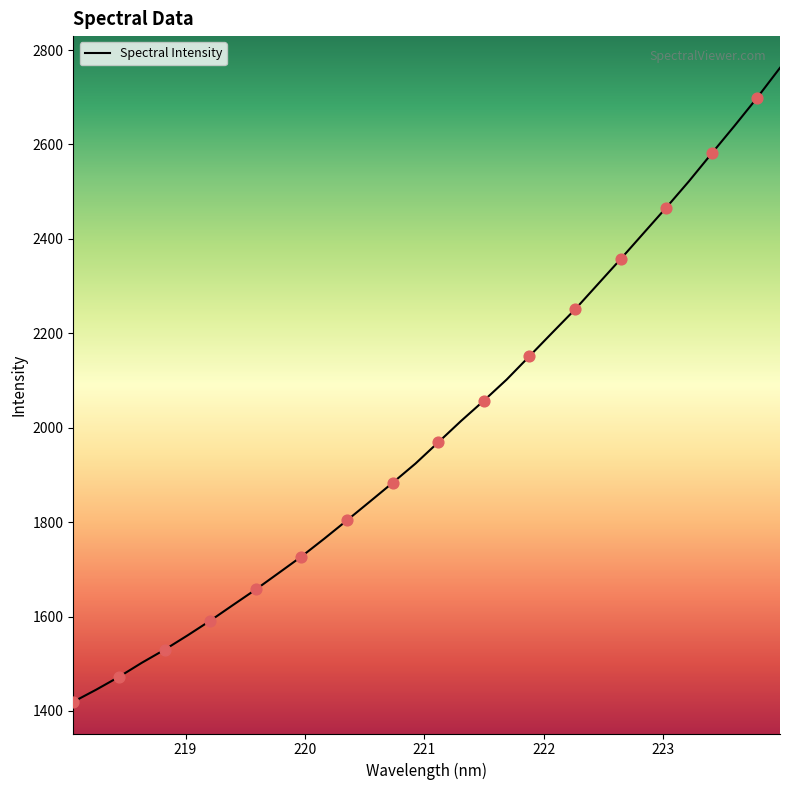

What is the minimum value shown in the chart?

1419.4